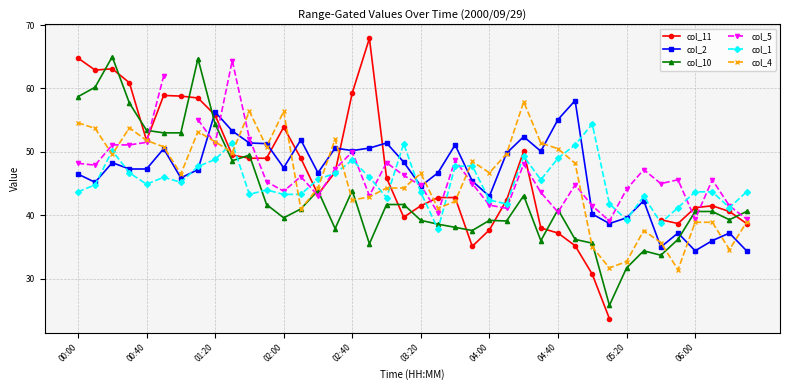

Which series has the largest total across all categories?

col_2